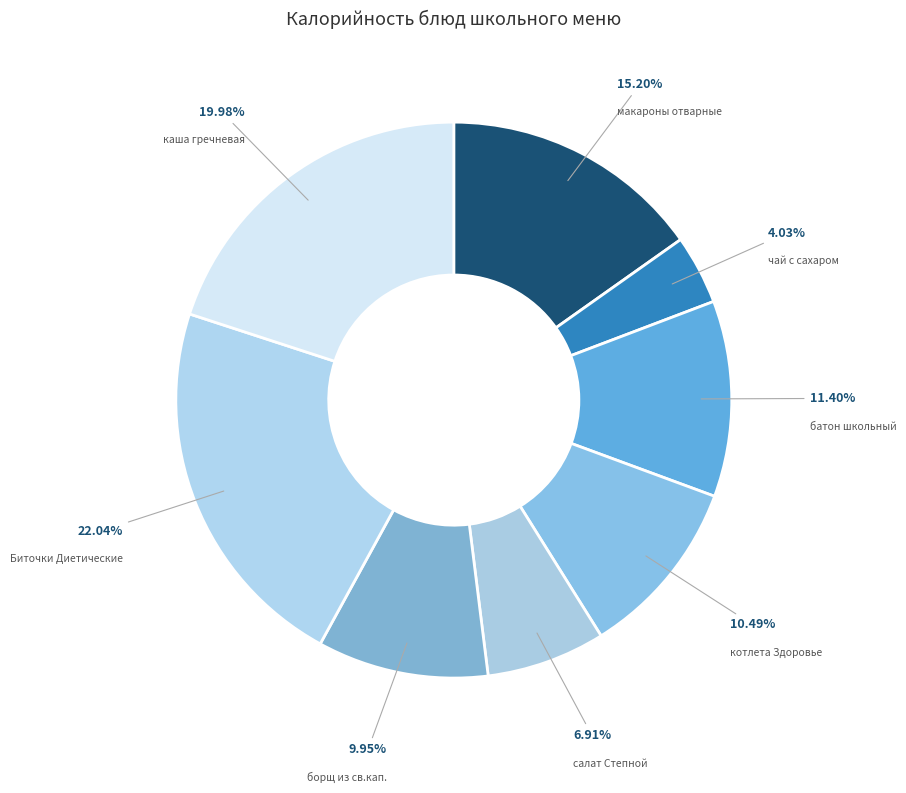

Do котлета Здоровье and каша гречневая together represent more than half of the pie?

No